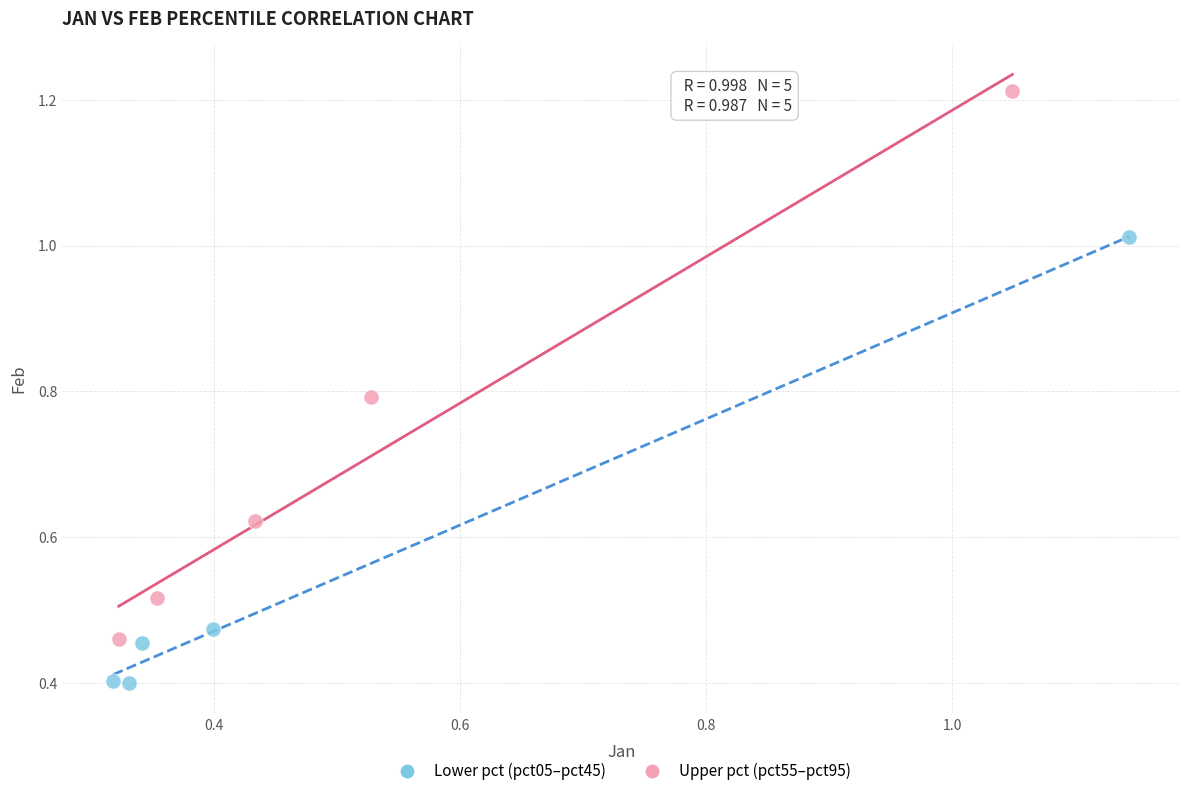

Which series contains the lowest Y value?

Lower pct (pct05–pct45)